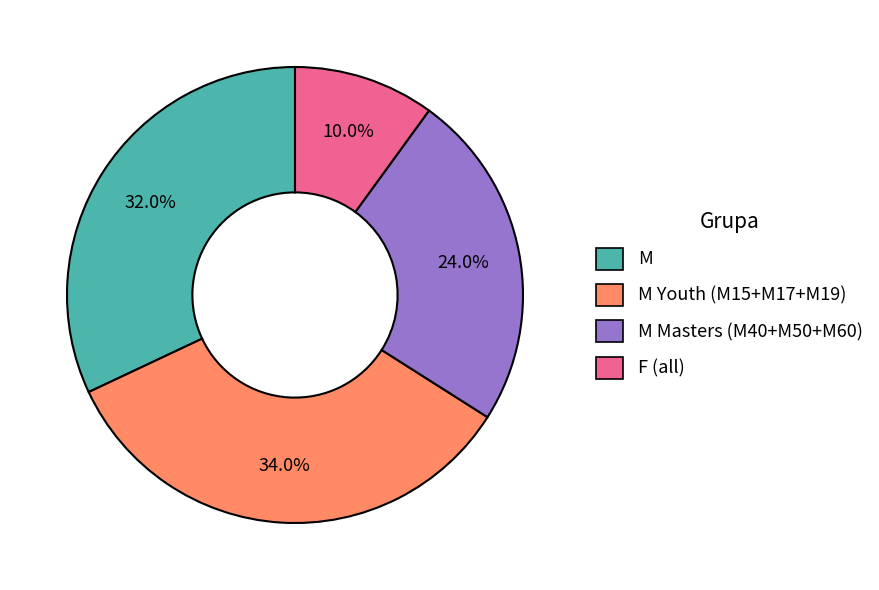

Is there any slice that represents more than half of the pie?

No